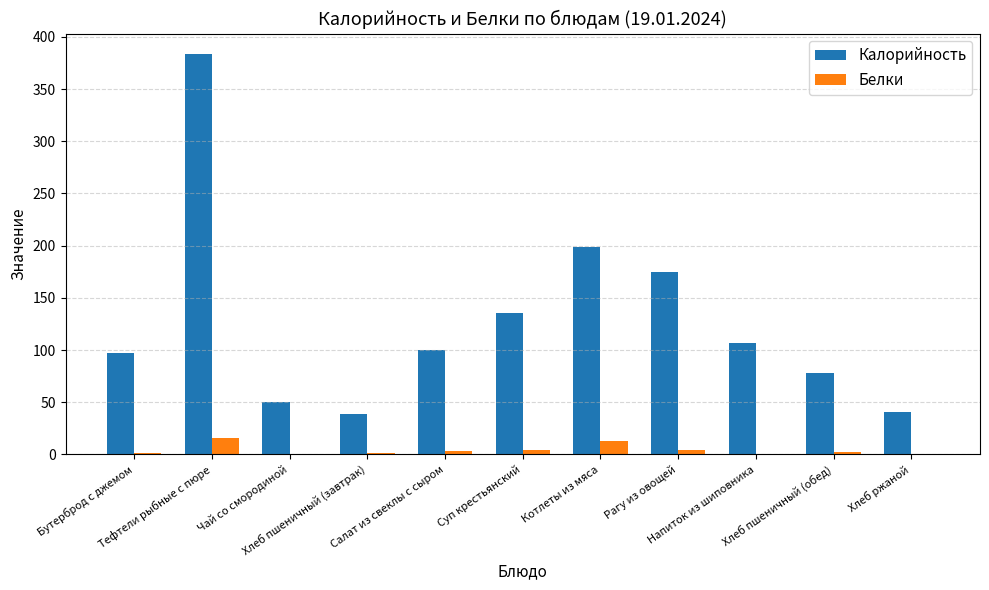

What is the sum of all Калорийность values?

1405.0